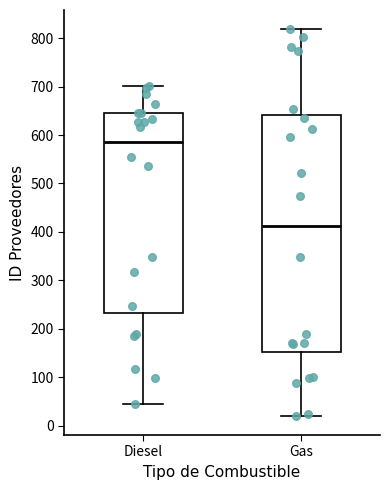

Comparing the boxes themselves (not the whiskers), which one is the tallest?

Gas